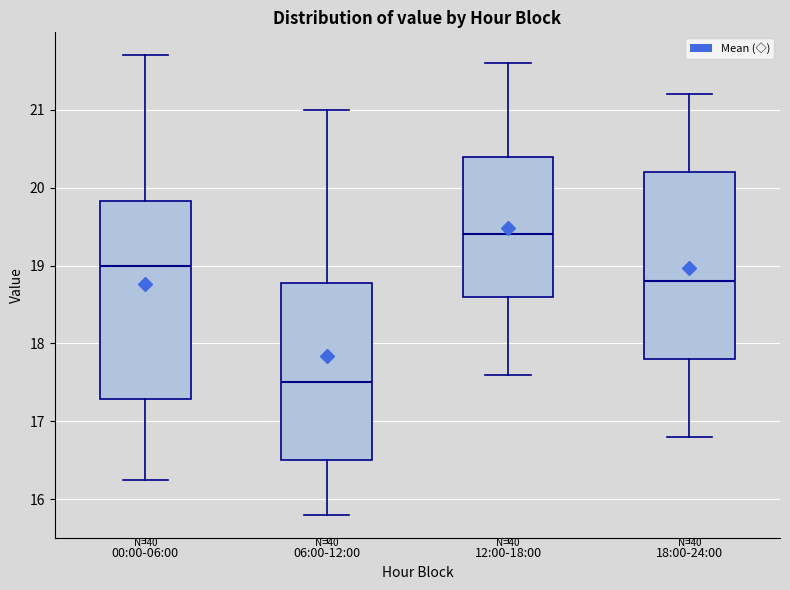

Reading left to right, read every box against the y-axis: the position of its median line, the range the box covers, and the ends of its whiskers. The values are not printed on the chart, so give them approximately, as read against the axis.

00:00-06:00: median 19.0, box 17.3 to 19.8, whiskers 16.3 to 21.7
06:00-12:00: median 17.5, box 16.5 to 18.8, whiskers 15.8 to 21.0
12:00-18:00: median 19.4, box 18.6 to 20.4, whiskers 17.6 to 21.6
18:00-24:00: median 18.8, box 17.8 to 20.2, whiskers 16.8 to 21.2